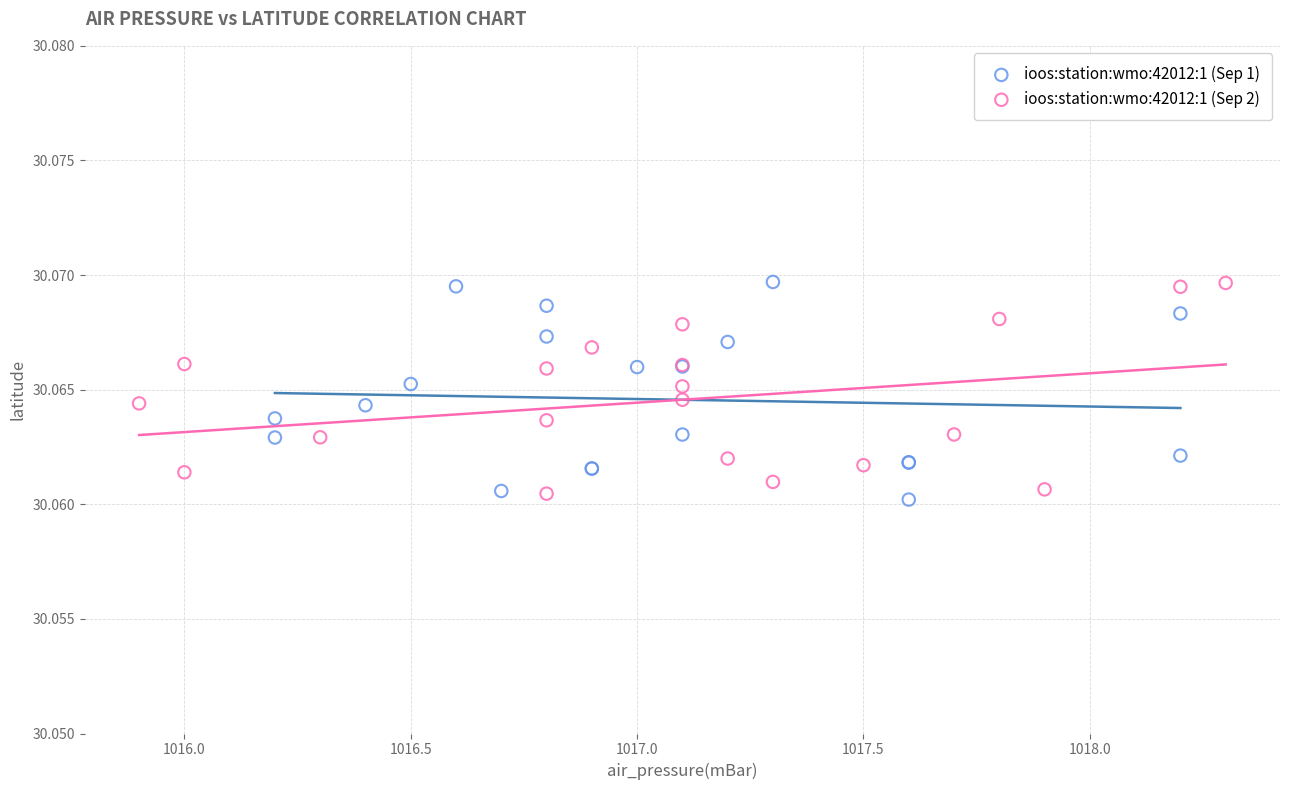

What are all the series names shown in the legend?

ioos:station:wmo:42012:1 (Sep 1), ioos:station:wmo:42012:1 (Sep 2)